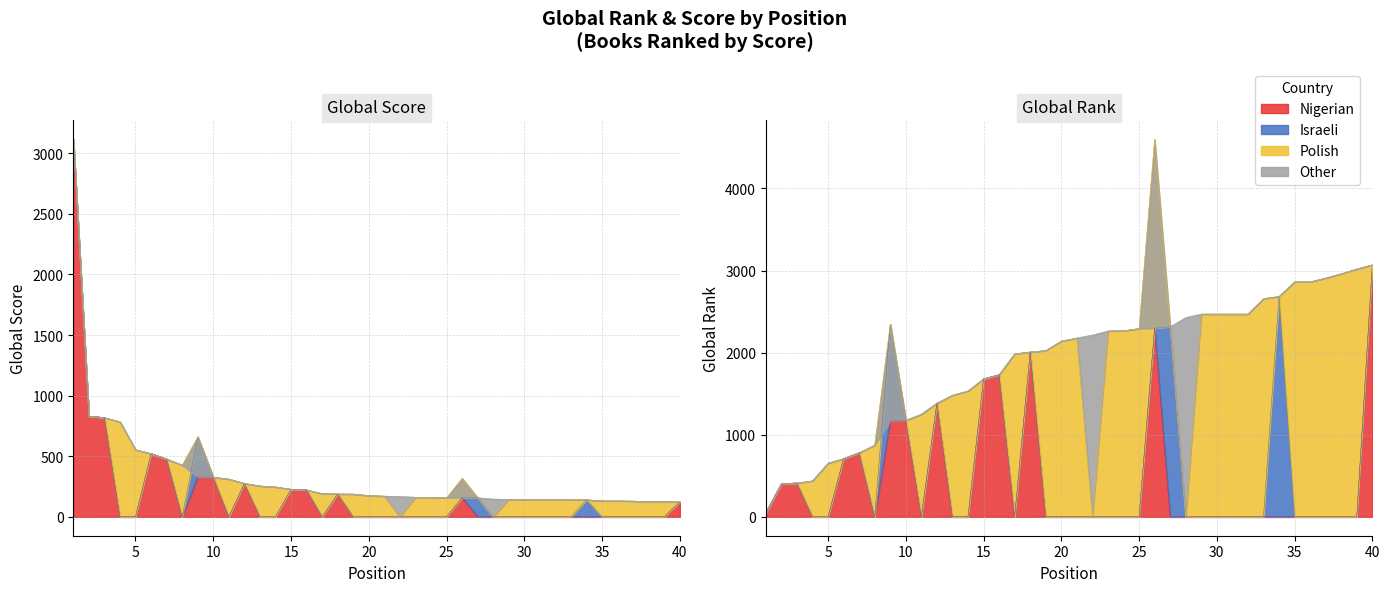

List the series in order of their overall mean, highest first.

Global Rank, Global Score